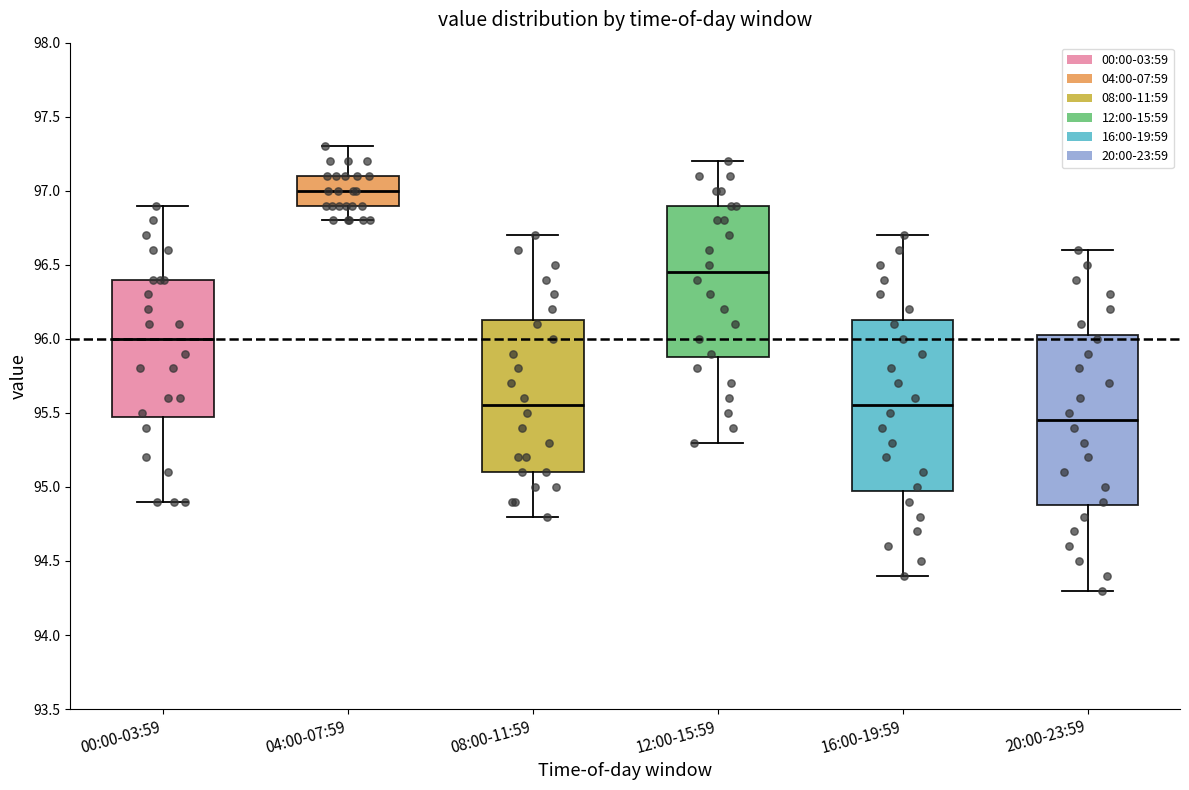

Reading left to right, read every box against the y-axis: the position of its median line, the range the box covers, and the ends of its whiskers. The values are not printed on the chart, so give them approximately, as read against the axis.

00:00-03:59: median 96.00, box 95.50 to 96.40, whiskers 94.90 to 96.90
04:00-07:59: median 97.00, box 96.90 to 97.10, whiskers 96.80 to 97.30
08:00-11:59: median 95.55, box 95.10 to 96.15, whiskers 94.80 to 96.70
12:00-15:59: median 96.45, box 95.90 to 96.90, whiskers 95.30 to 97.20
16:00-19:59: median 95.55, box 95.00 to 96.15, whiskers 94.40 to 96.70
20:00-23:59: median 95.45, box 94.90 to 96.05, whiskers 94.30 to 96.60